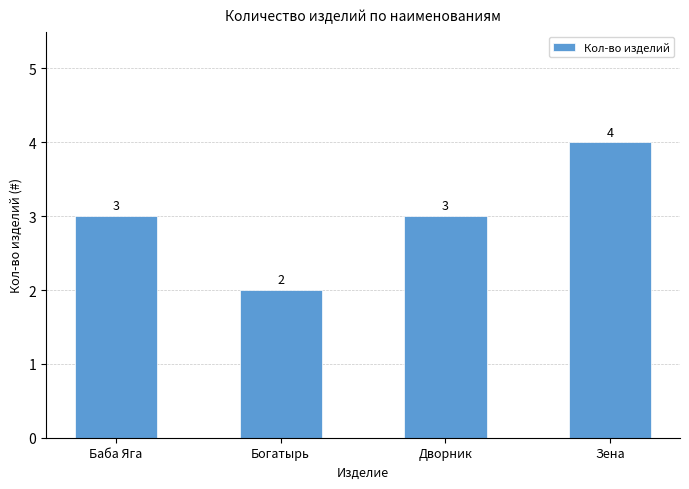

Reading left to right, list all the values displayed in this chart.

3	2	3	4